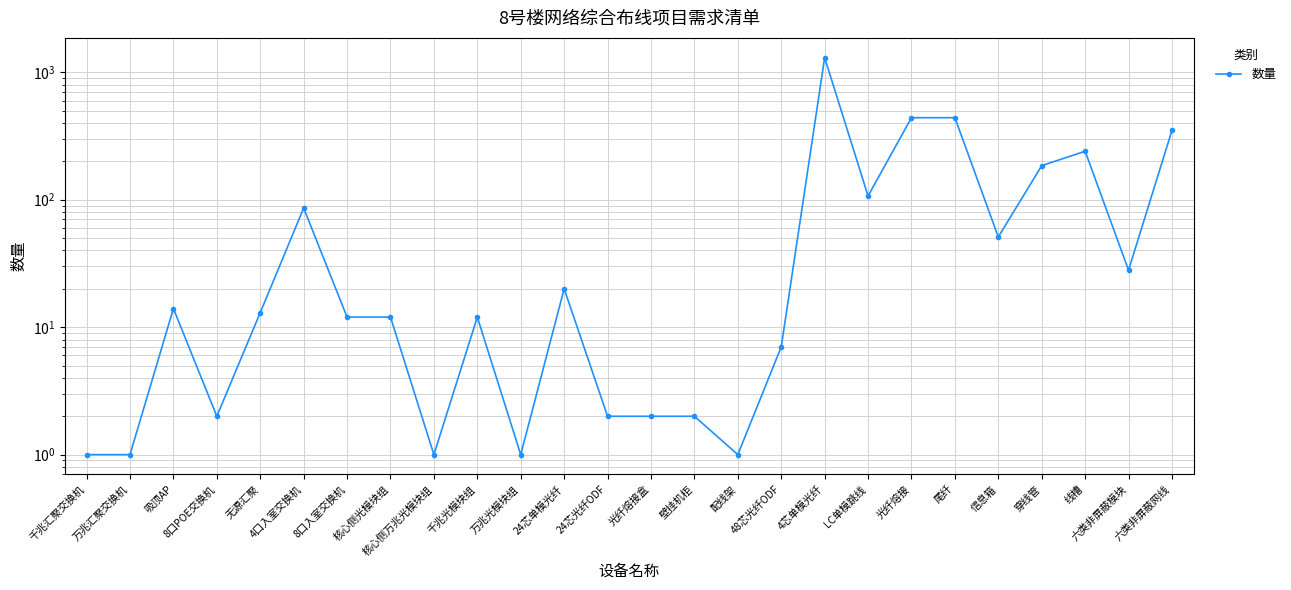

What position from the left is 24芯光纤ODF?

13